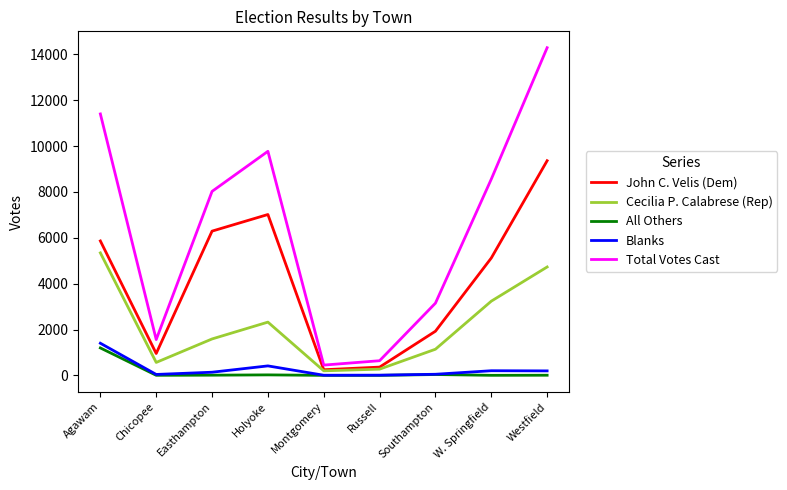

What are all the series names shown in the legend?

John C. Velis (Dem), Cecilia P. Calabrese (Rep), All Others, Blanks, Total Votes Cast